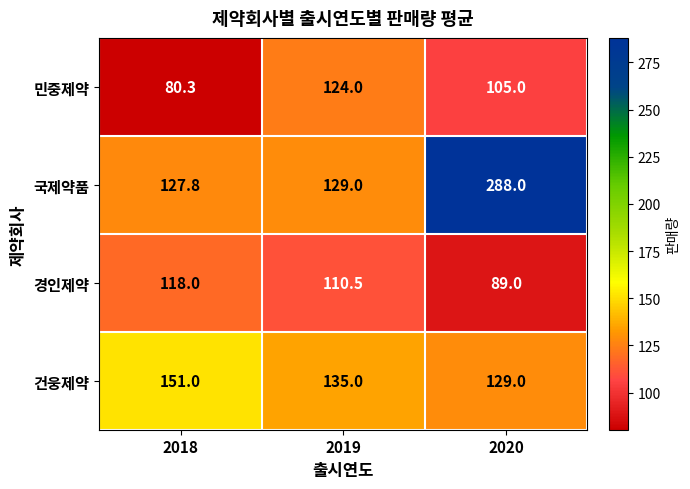

Reading left to right, transcribe all the data shown in this chart.

민중제약: 80.3	124.0	105.0
국제약품: 127.8	129.0	288.0
경인제약: 118.0	110.5	89.0
건웅제약: 151.0	135.0	129.0